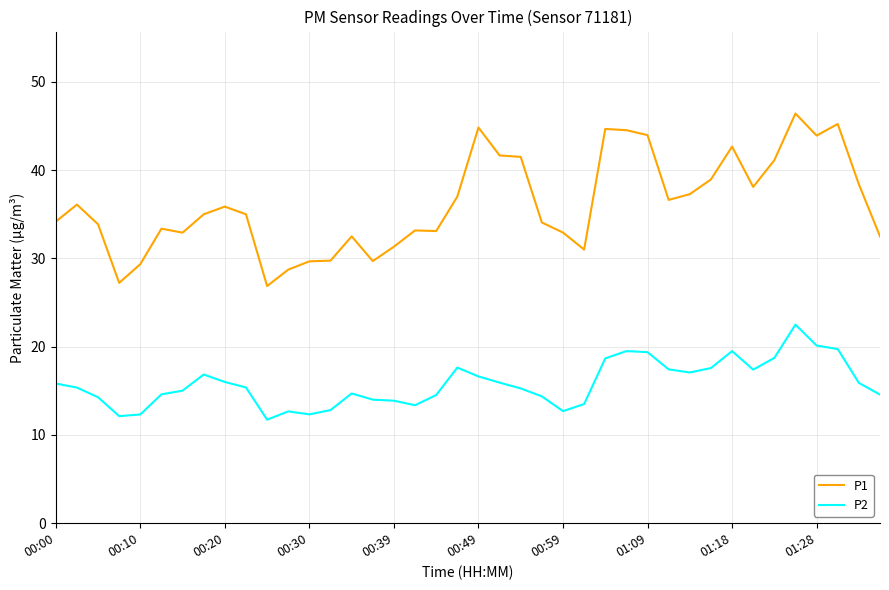

What are all the series names shown in the legend?

P1, P2